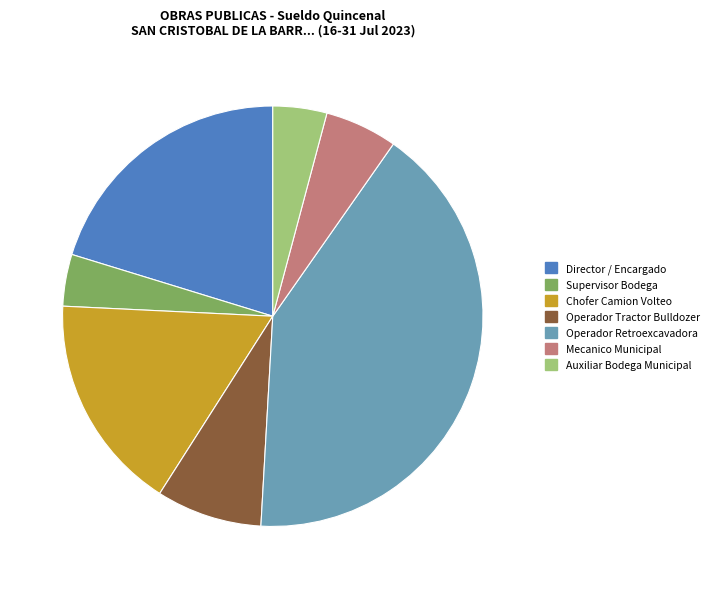

True or false: Chofer Camion Volteo accounts for 3% of the total.

False